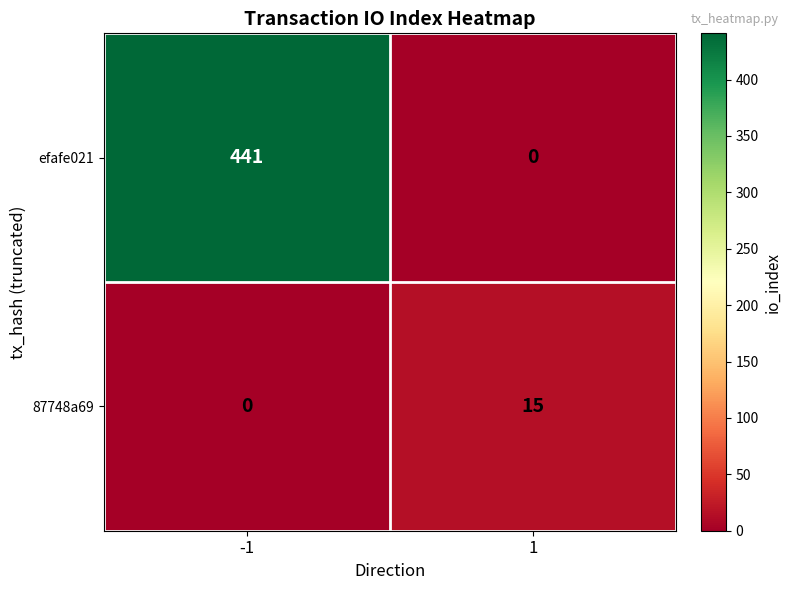

True or false: 87748a69 has a value of 0 at -1.

True